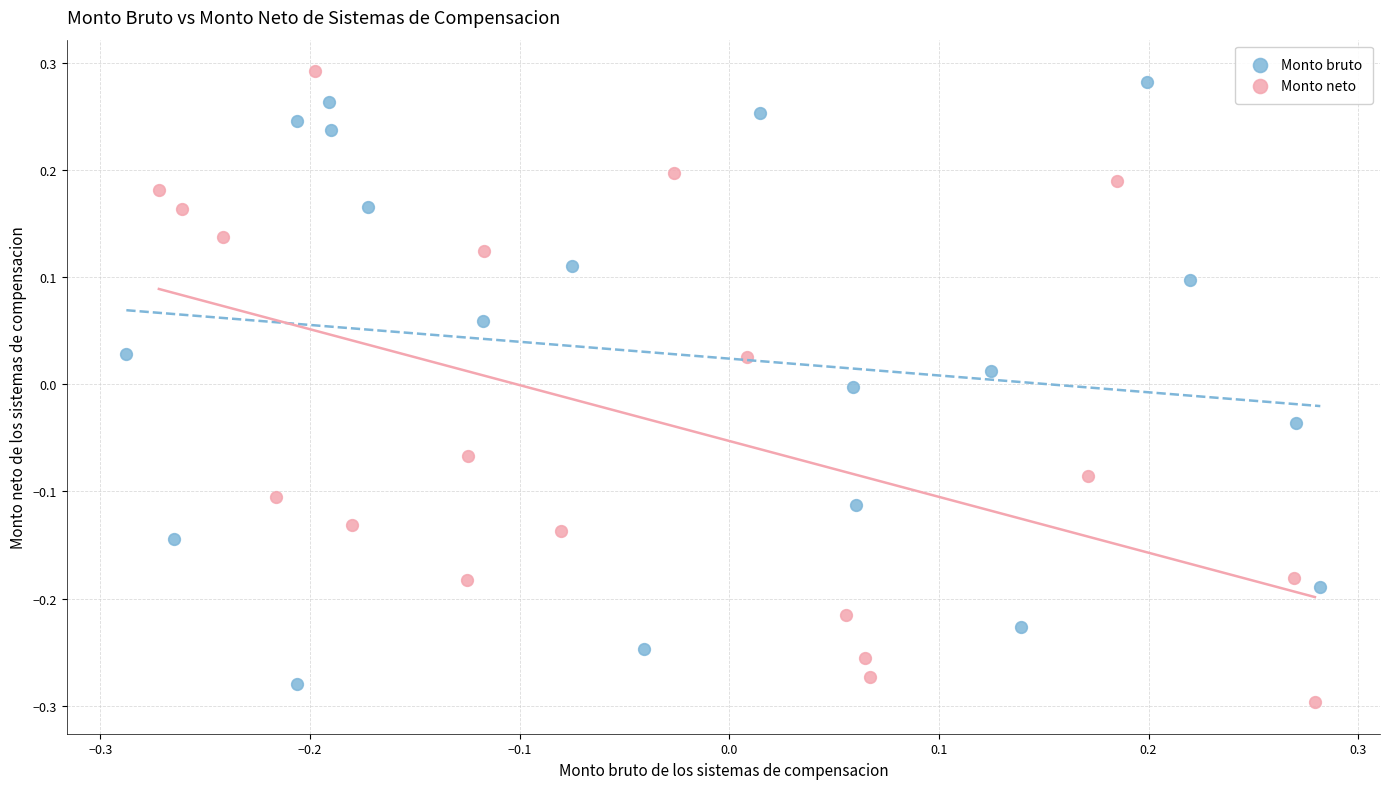

What are all the series names shown in the legend?

Monto bruto, Monto neto